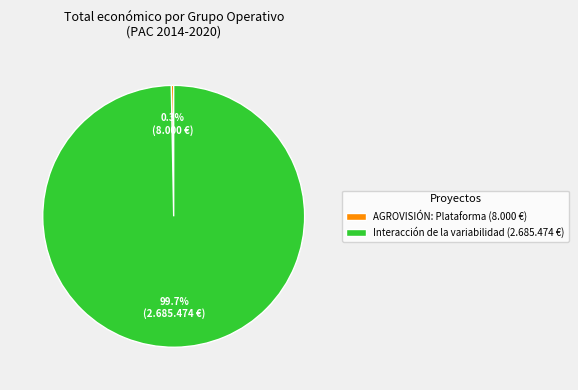

Between AGROVISIÓN: Plataforma (8.000 €) and Interacción de la variabilidad (2.685.474 €), which is larger?

Interacción de la variabilidad (2.685.474 €)